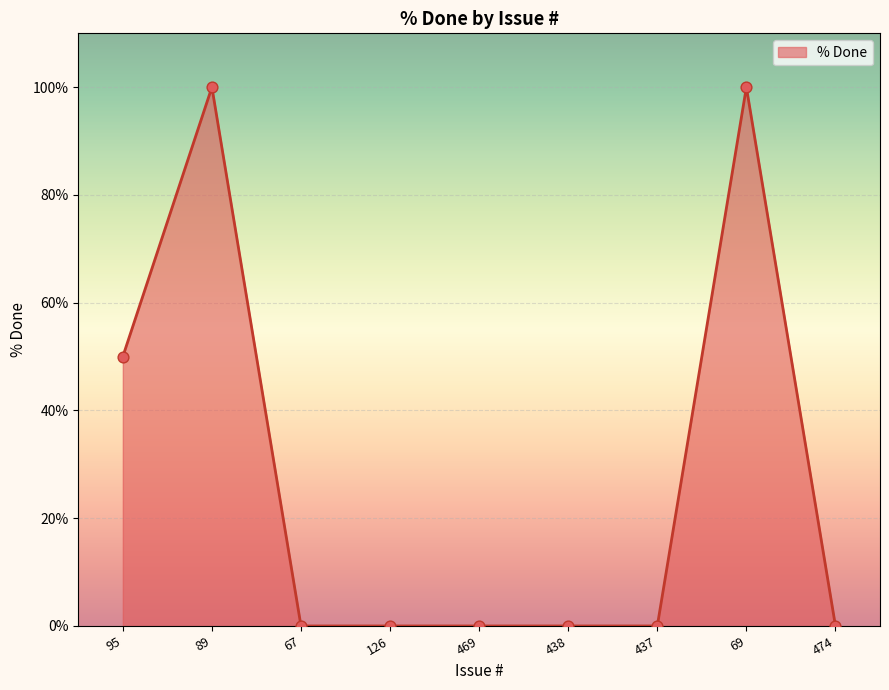

What is the change in value from 67 to 69?

+100